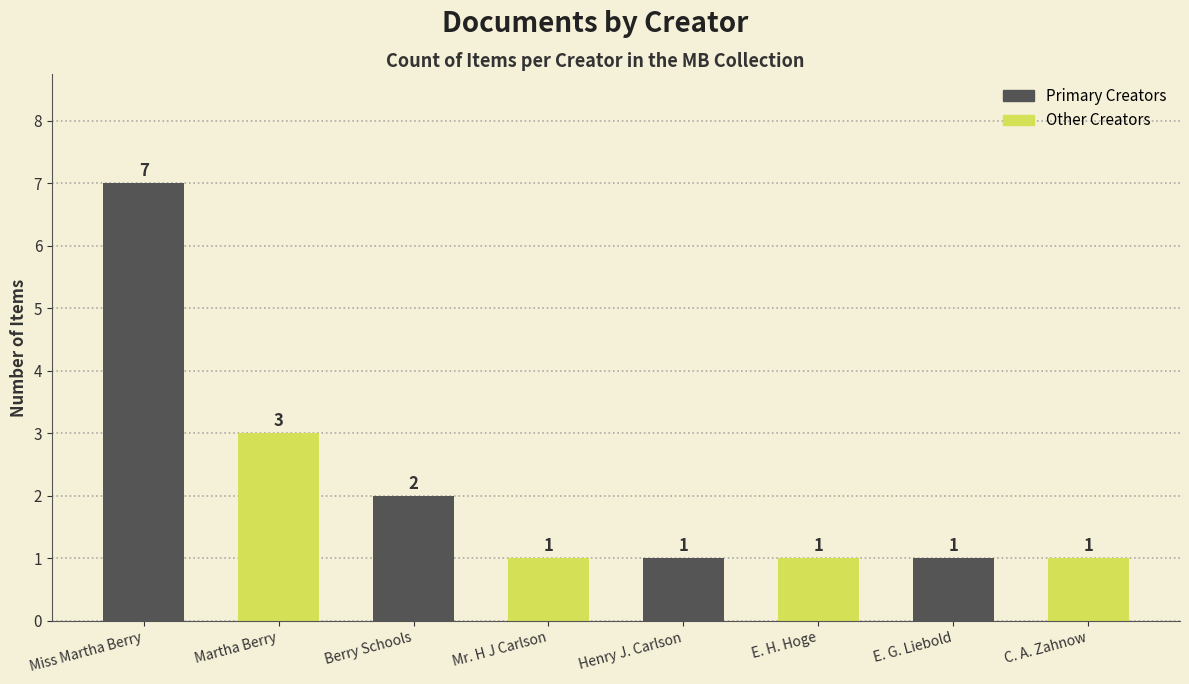

The chart shows a value of 1 at Mr. H J Carlson. True or false?

True